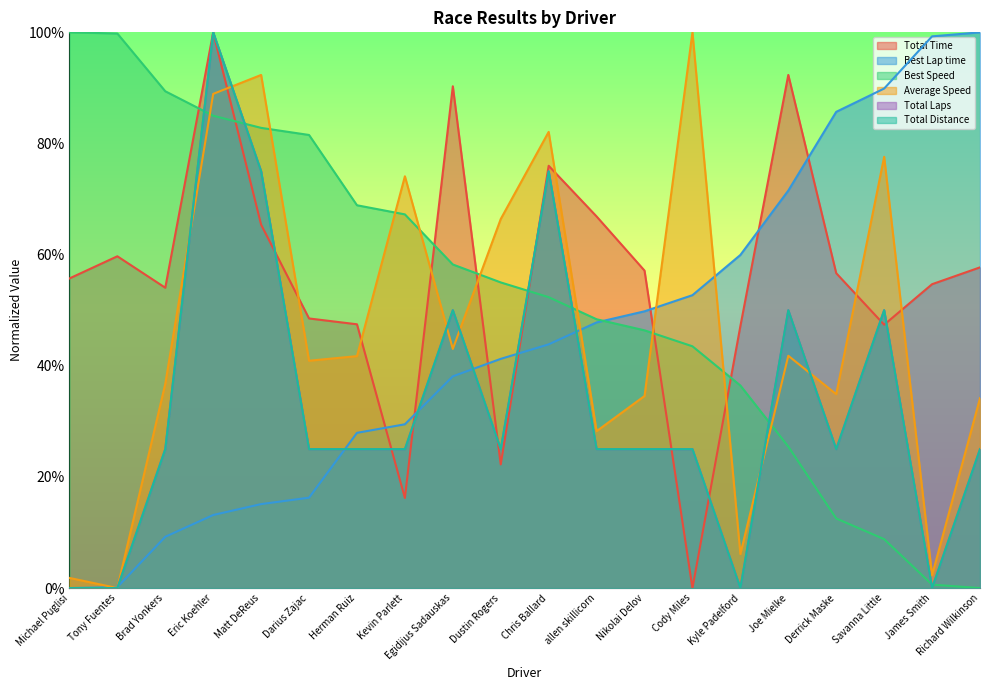

List the labels in order of Total Time value, largest first.

Eric Koehler, Joe Mielke, Egidijus Sadauskas, Chris Ballard, allen skillicorn, Matt DeReus, Tony Fuentes, Richard Wilkinson, Nikolai Delov, Derrick Maske, Michael Puglisi, James Smith, Brad Yonkers, Darius Zajac, Herman Ruiz, Savanna Little, Kyle Padelford, Dustin Rogers, Kevin Parlett, Cody Miles